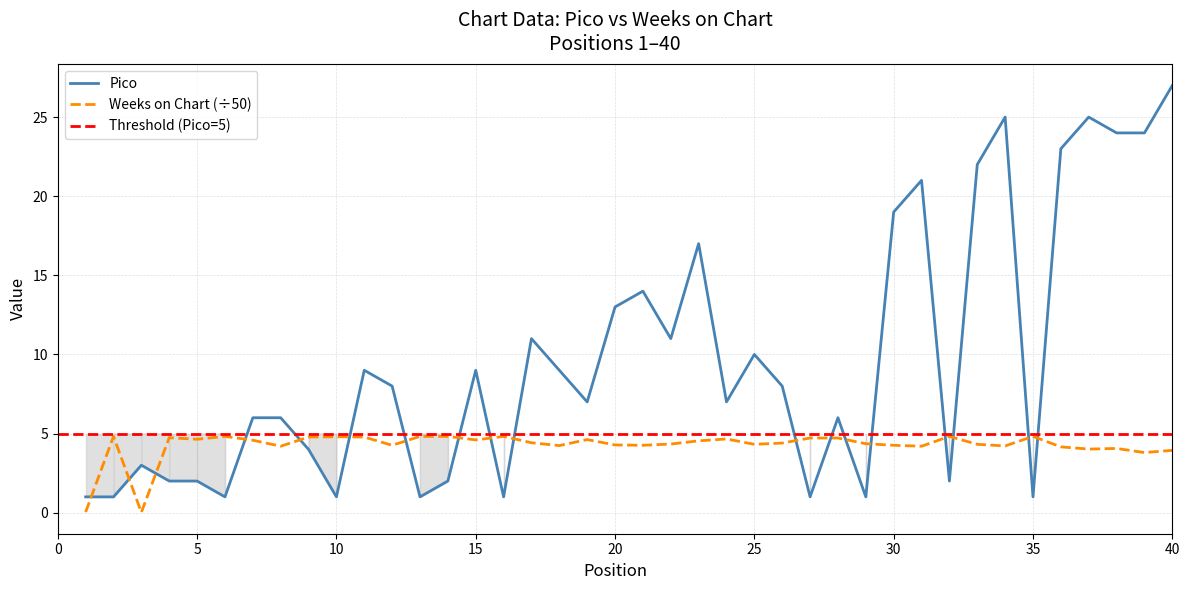

What is the difference between the Weeks on Chart values at 12 and 24?

0.4